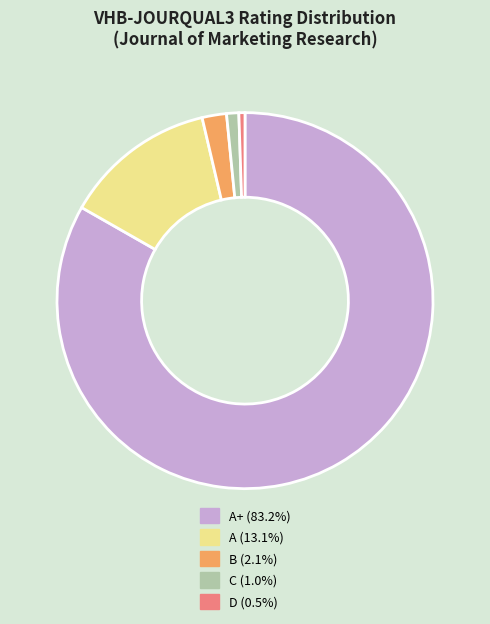

Does A+ (83.2%) account for over 50% of the chart?

Yes